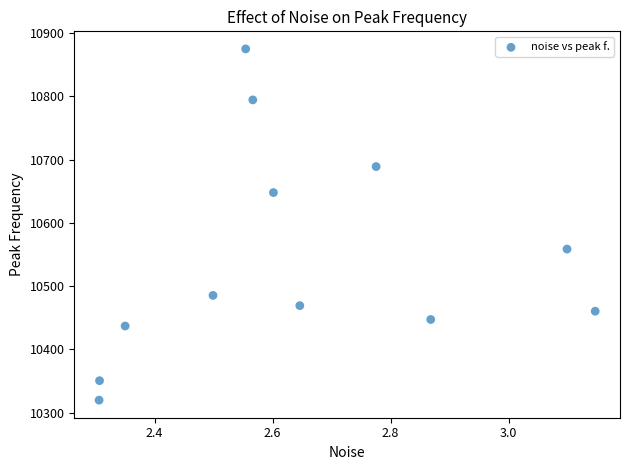

What is the range of Y values (max minus min)?

555.2